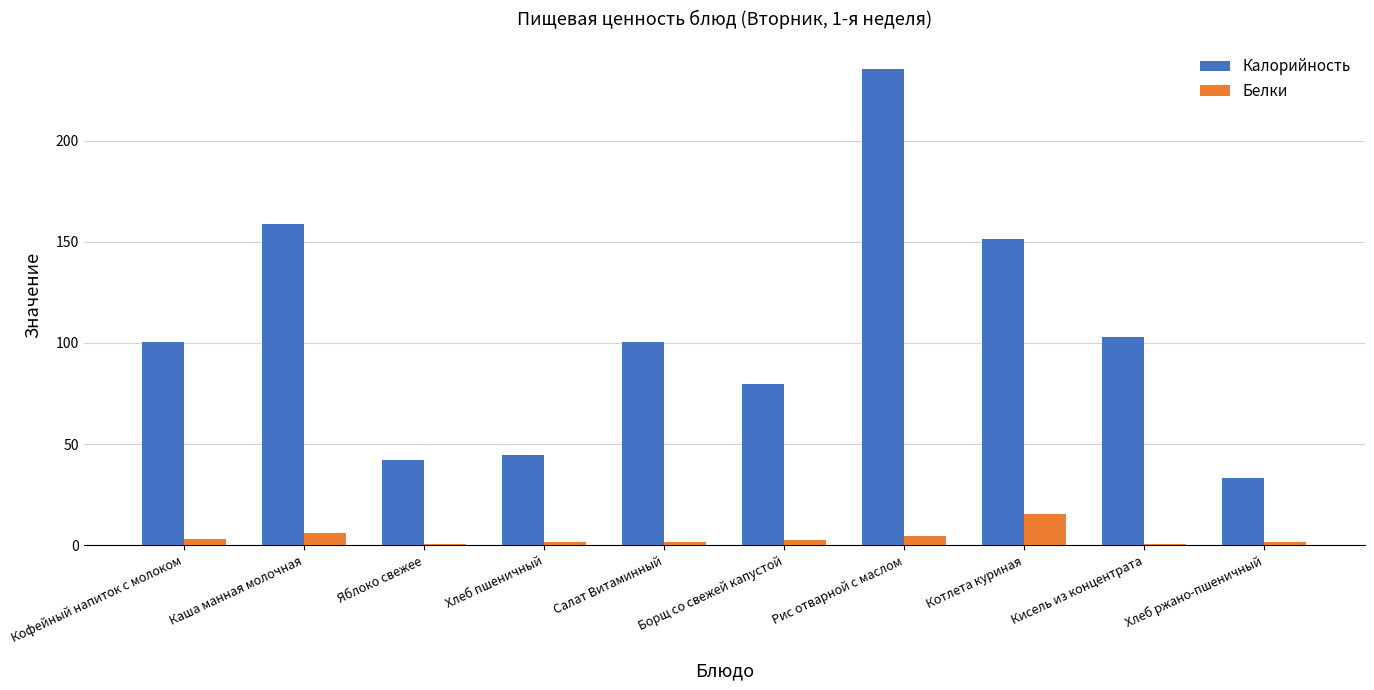

How many series are shown in this chart?

2